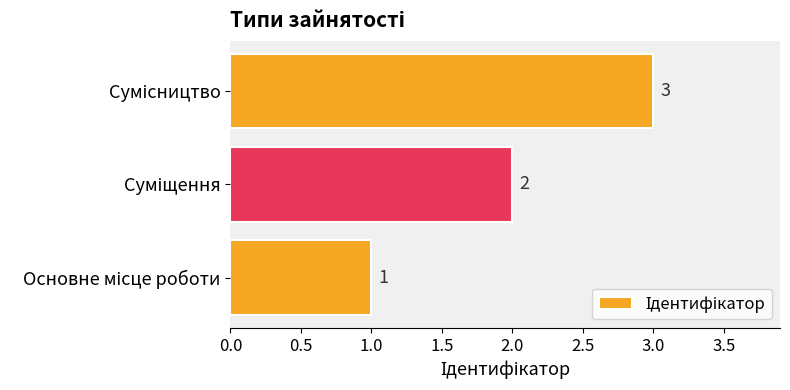

How many values are below 2?

1